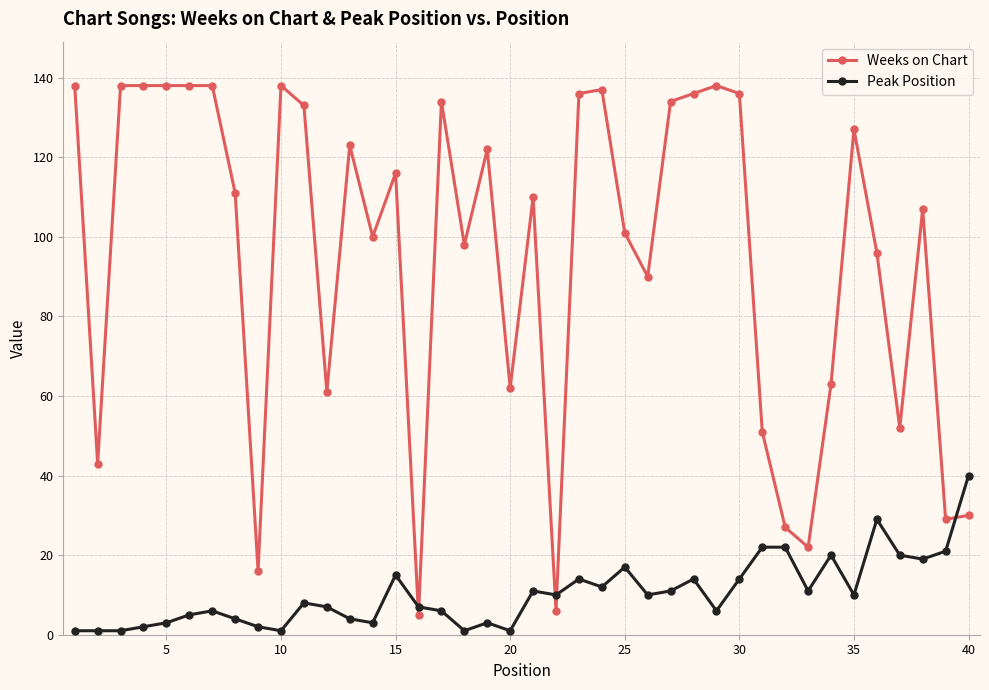

Which series has the widest spread of values?

Weeks on Chart